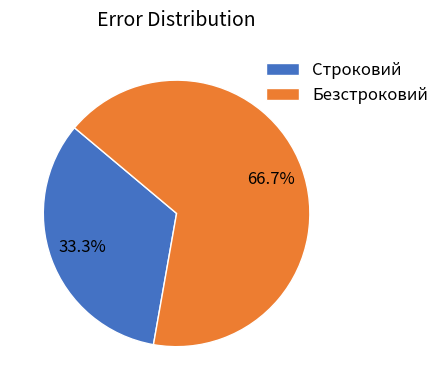

How many slices are in this pie chart?

2